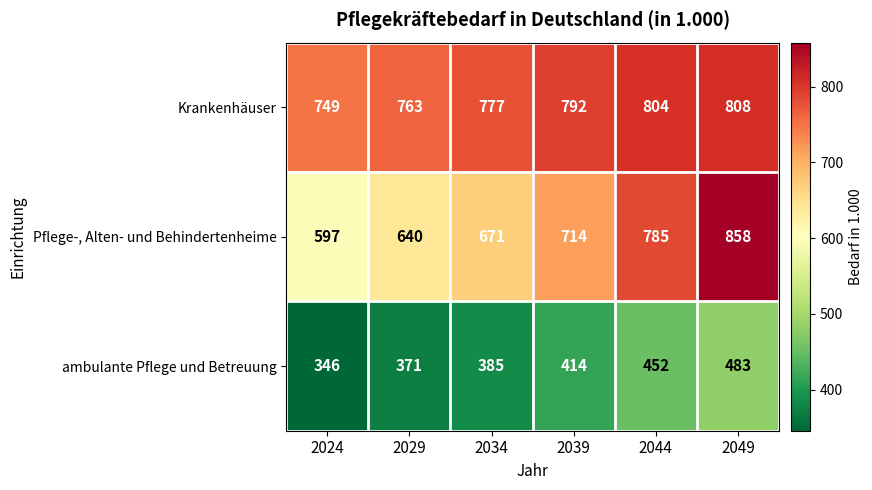

True or false: Krankenhäuser has a value of 1440 at 2044.

False